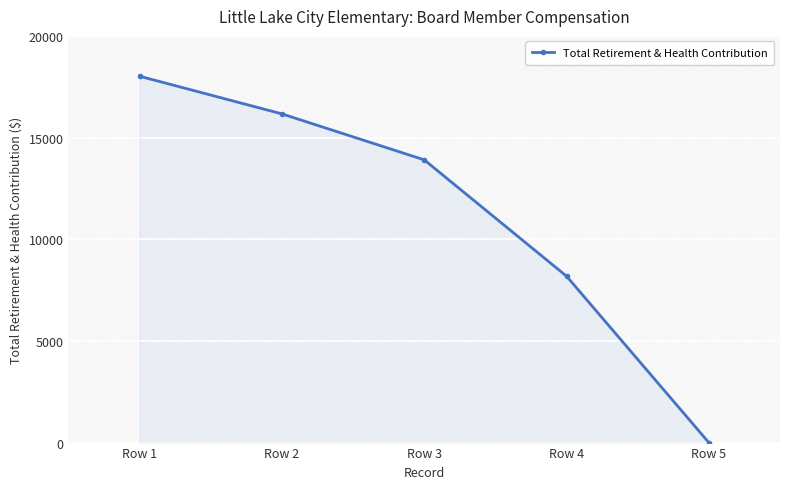

How many data points are less than 13905?

2